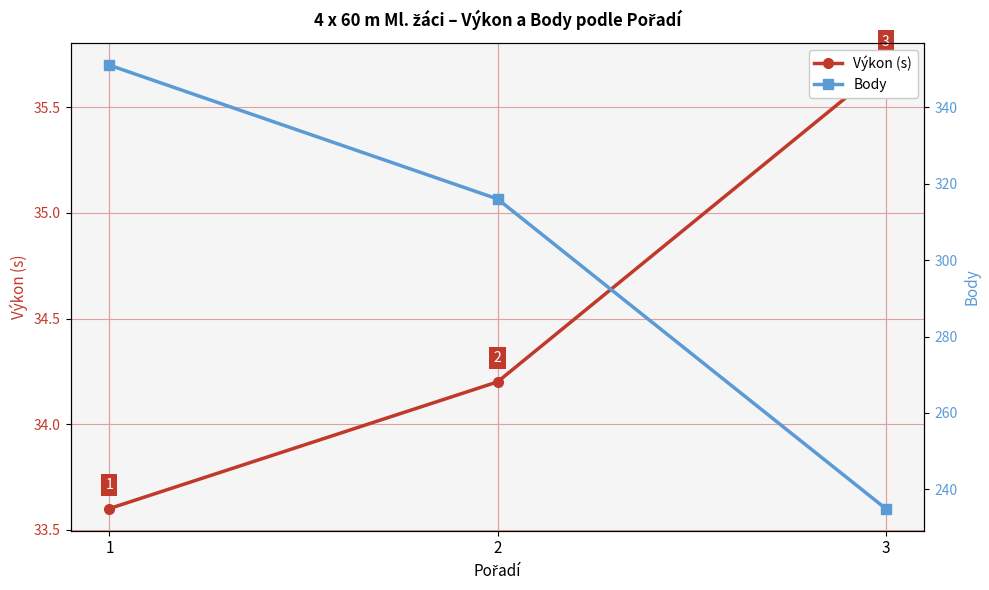

What is the difference between the maximum and minimum values in the Body series?

116.0